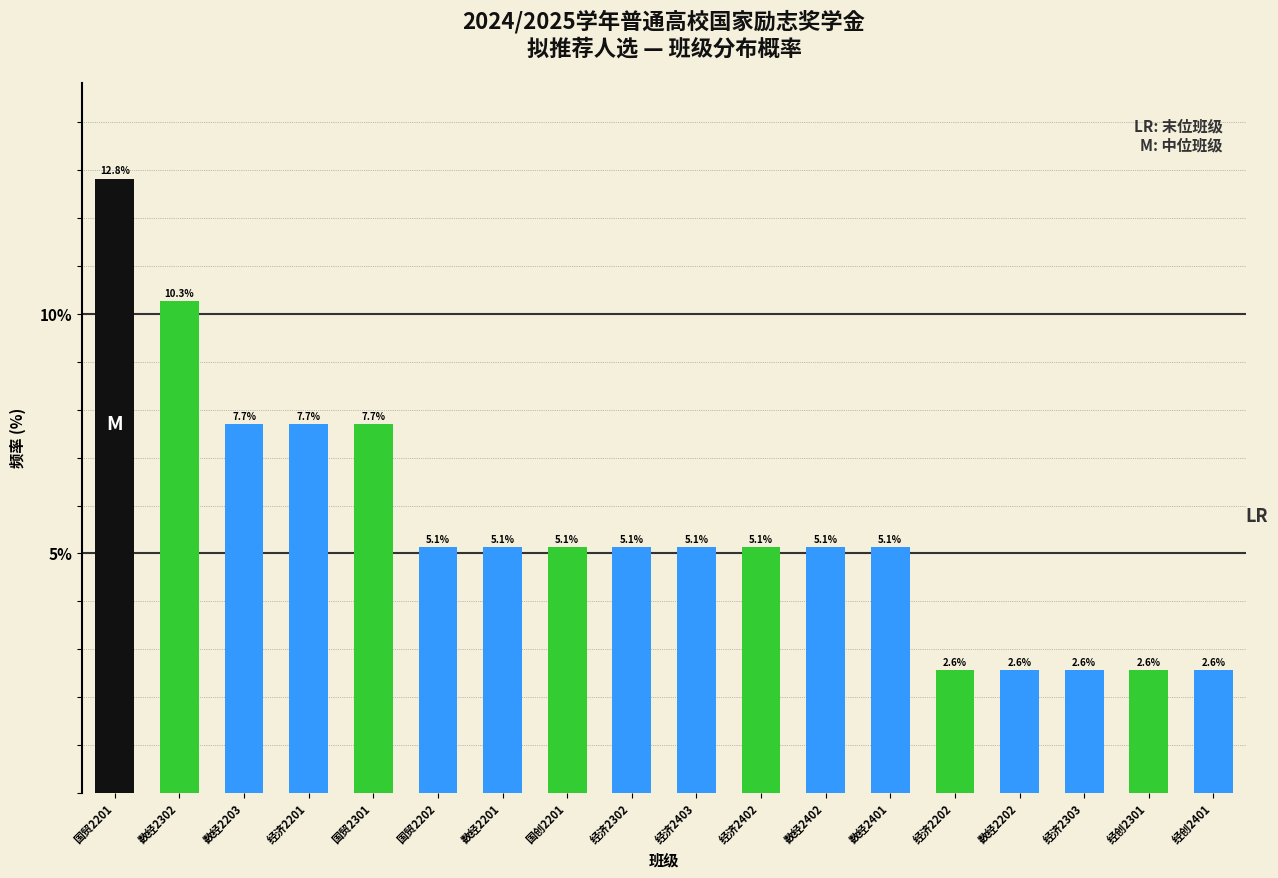

Reading left to right, transcribe all the data shown in this chart.

国贸2201=12.8	数经2302=10.3	数经2203=7.7	经济2201=7.7	国贸2301=7.7	国贸2202=5.1	数经2201=5.1	国创2201=5.1	经济2302=5.1	经济2403=5.1	经济2402=5.1	数经2402=5.1	数经2401=5.1	经济2202=2.6	数经2202=2.6	经济2303=2.6	经创2301=2.6	经创2401=2.6